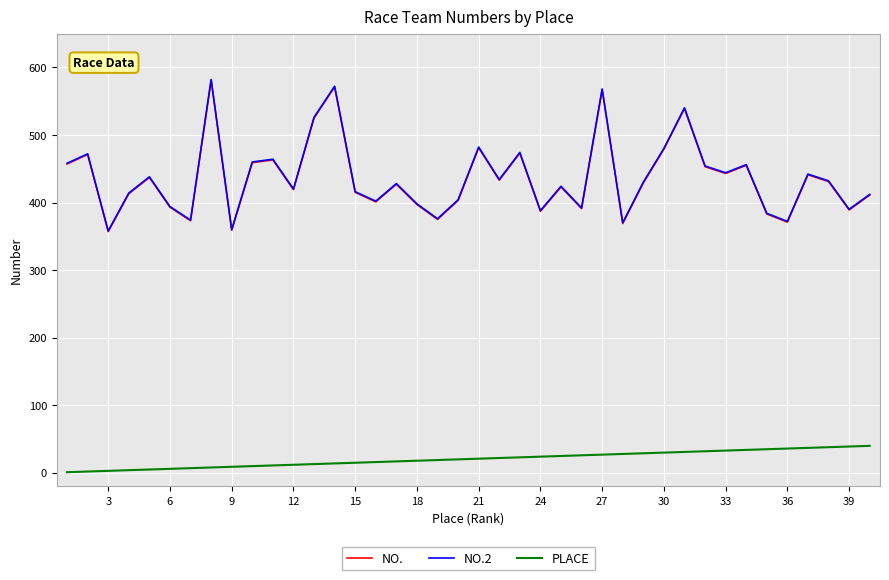

What is the maximum value shown in the chart?

582